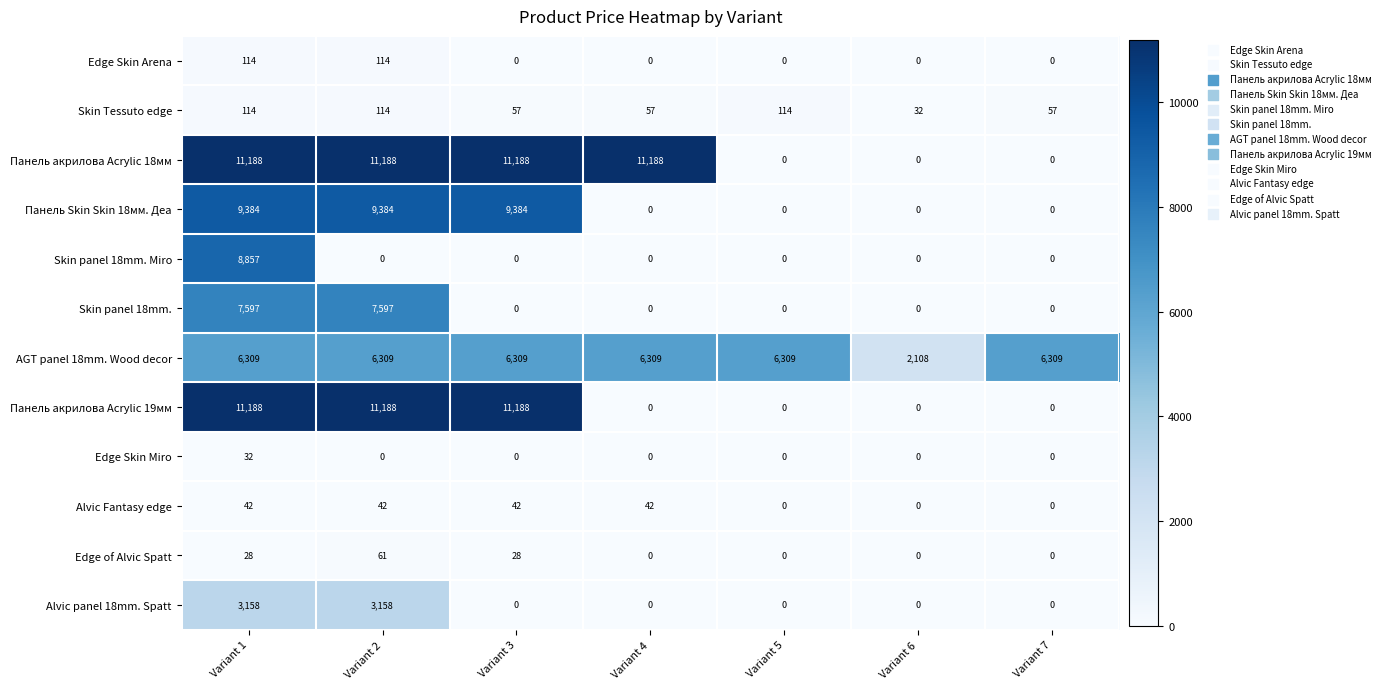

How many categories are shown in the chart?

7